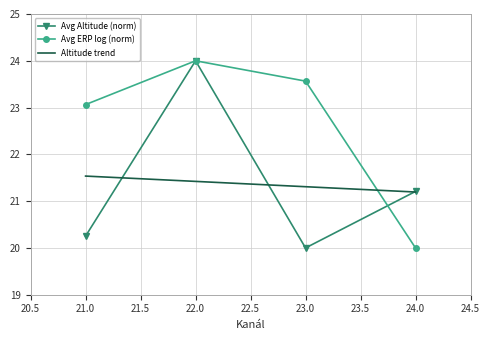

True or false: Altitude trend has more than 1 points higher than both neighbors.

False